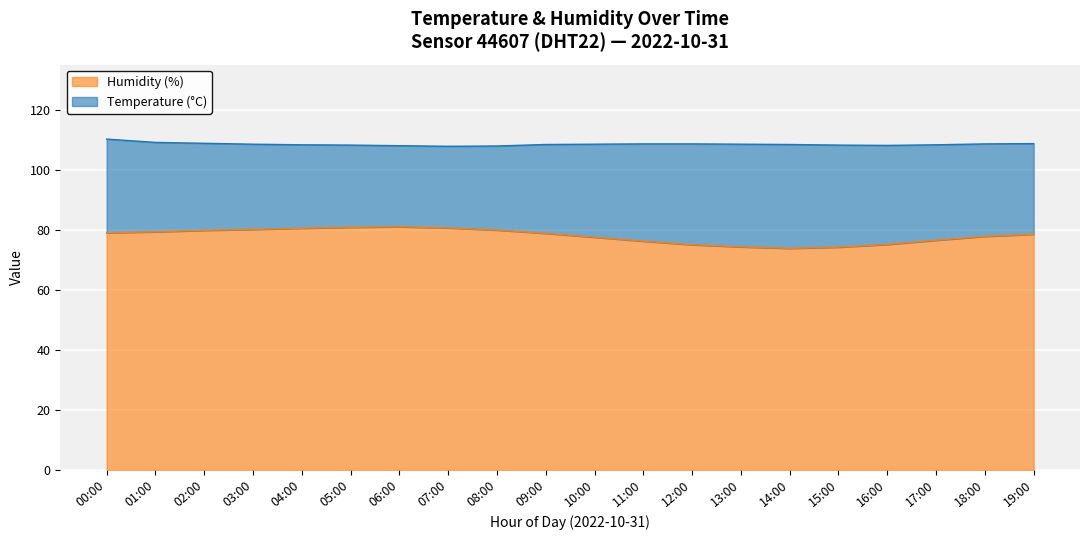

How many lines are shown in the chart?

2